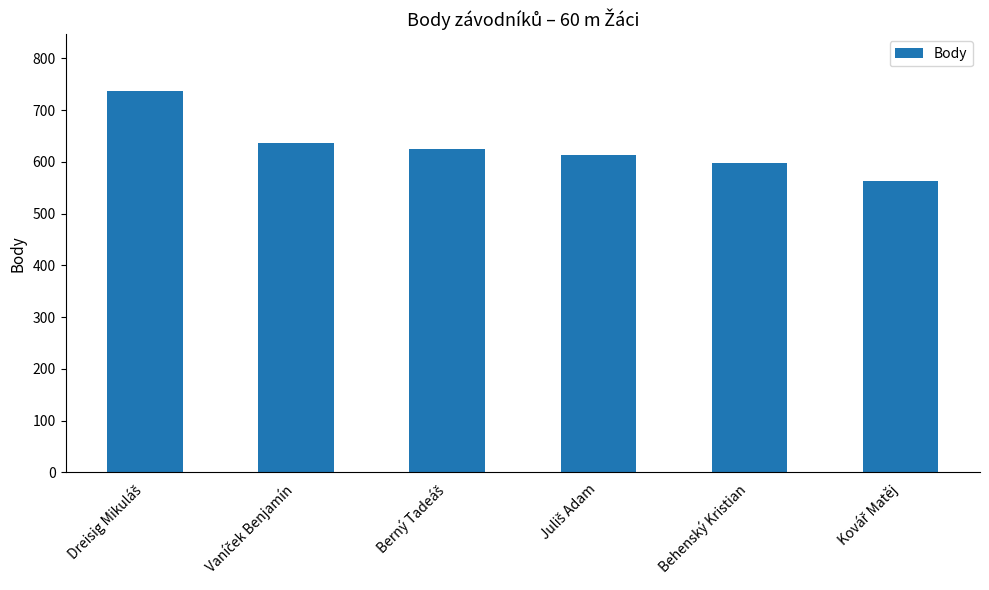

What is the value of the 4th bar from the left?

613